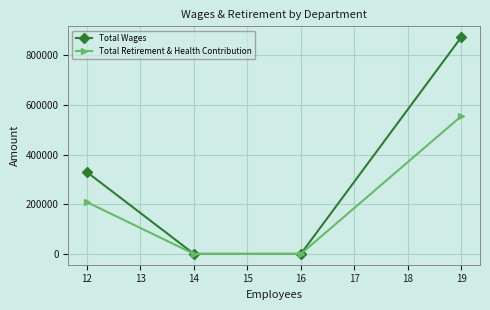

Reading left to right, extract all data points from this chart.

Total Wages: 329235	0	0	873152
Total Retirement & Health Contribution: 208424	0	0	555009